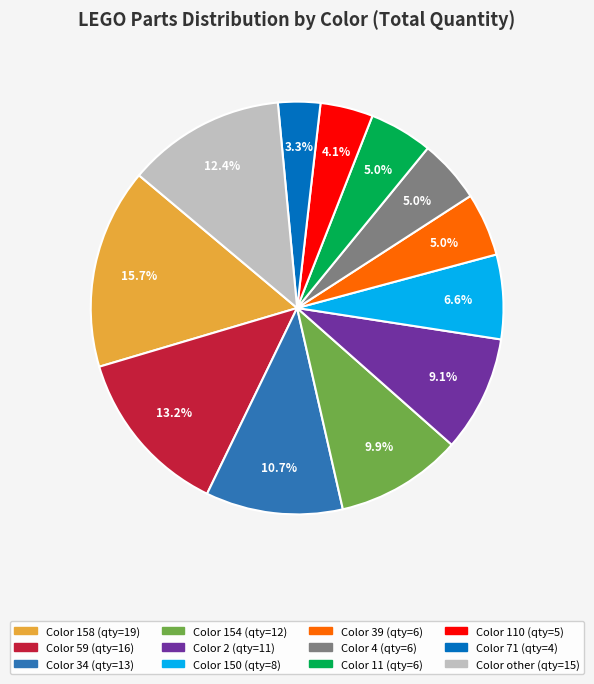

Is there a majority slice in this chart?

No